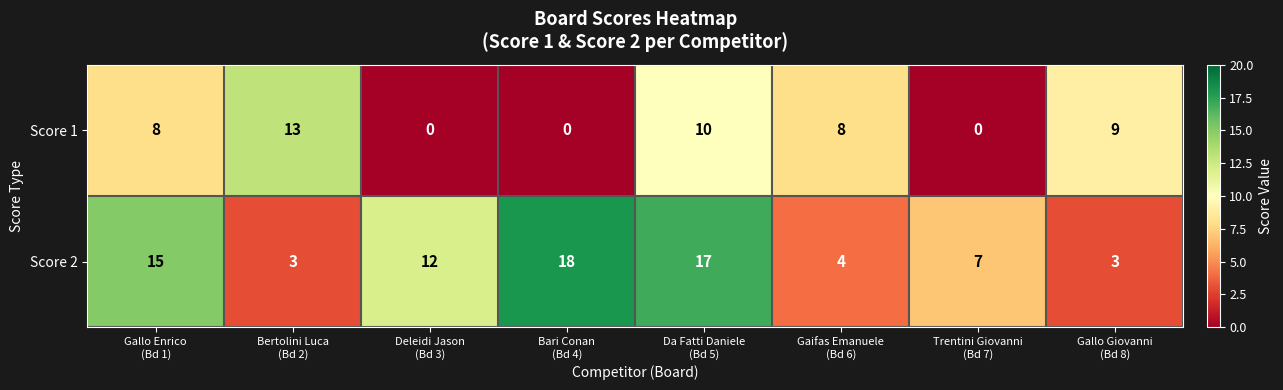

Rank the series by their average value, from lowest to highest.

Score 1, Score 2